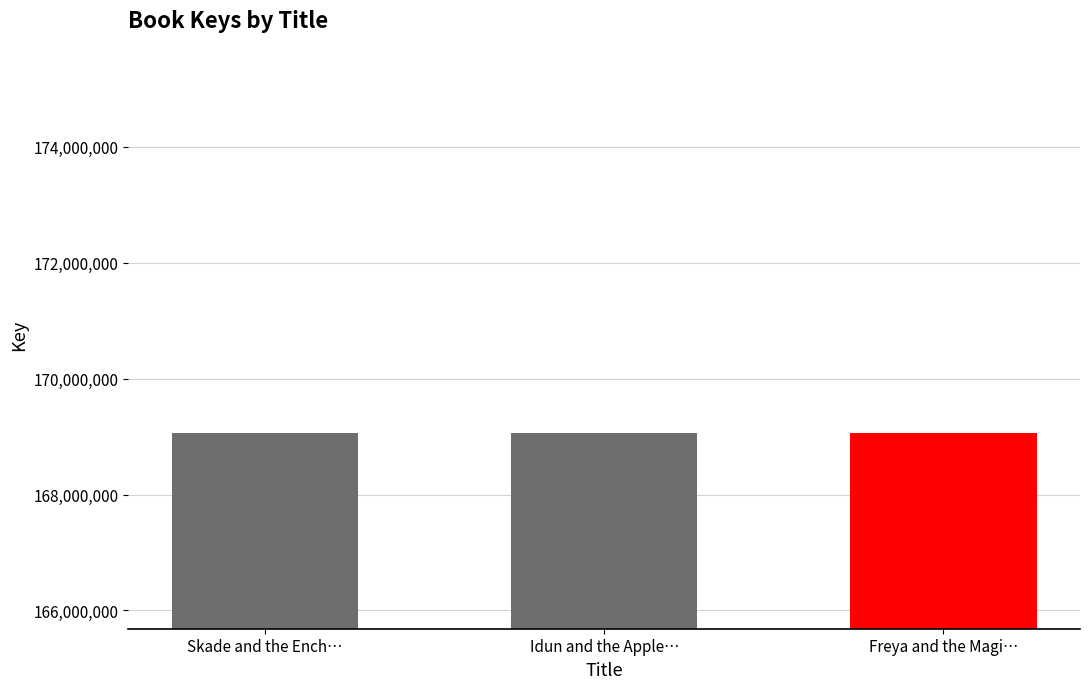

What is the difference between the maximum and minimum values?

679